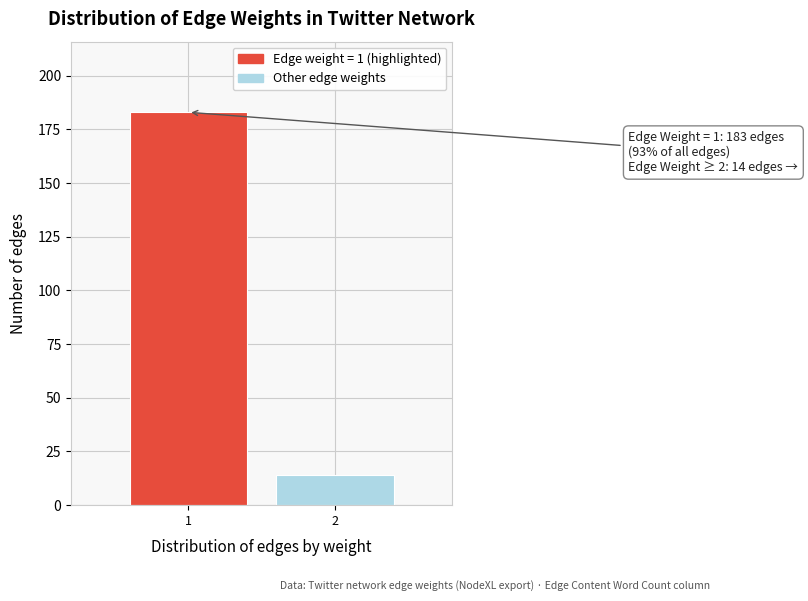

Reading left to right, what are all the values shown in this chart?

1=183	2=14